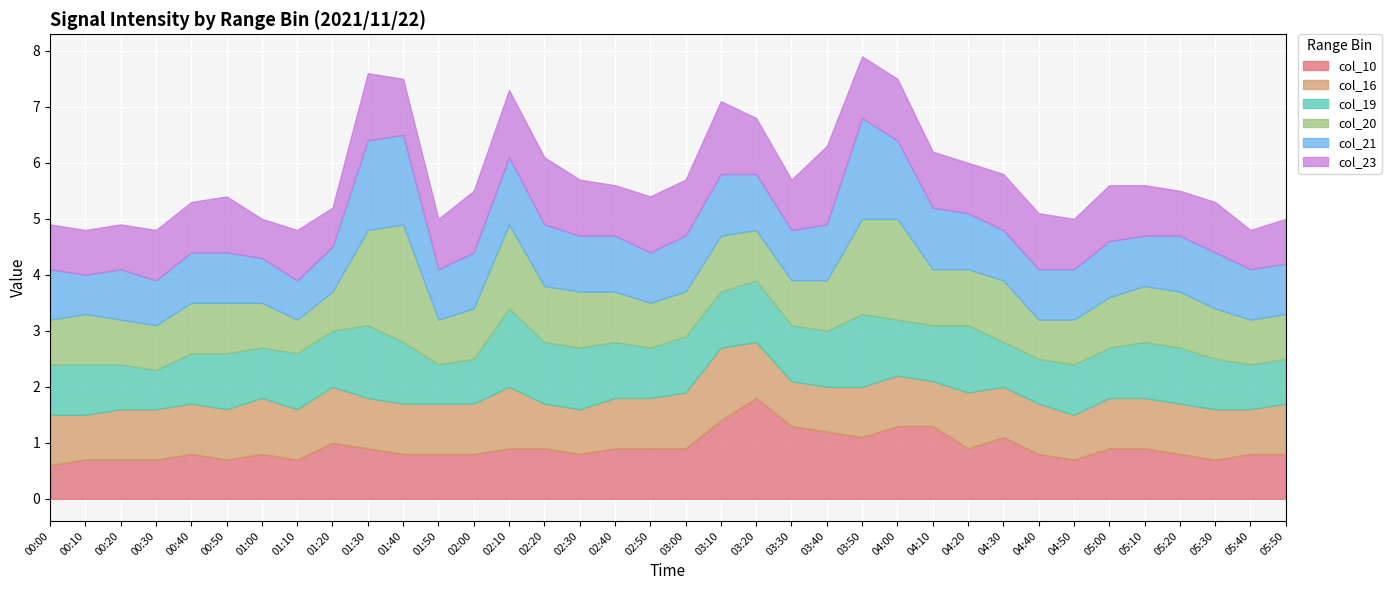

True or false: col_10 has a value of 0.9 at 03:00.

True